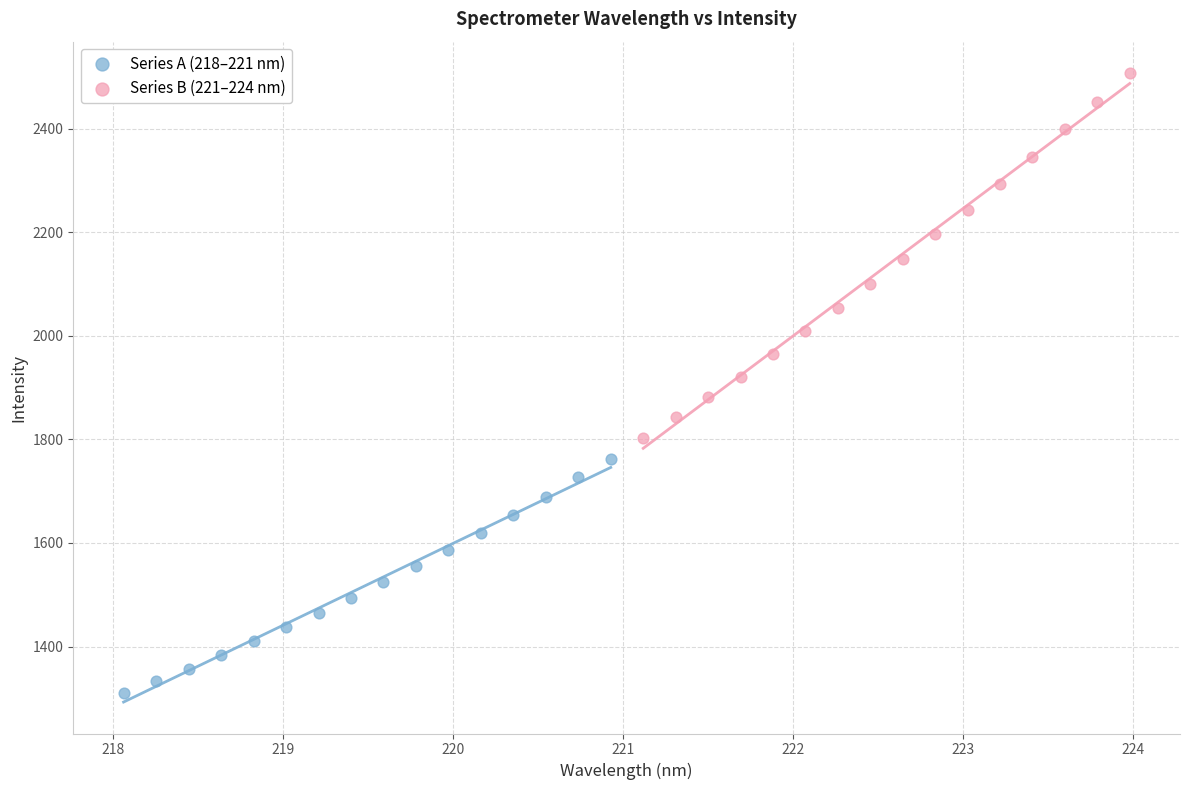

Which series contains the highest Y value?

Series B (221–224 nm)